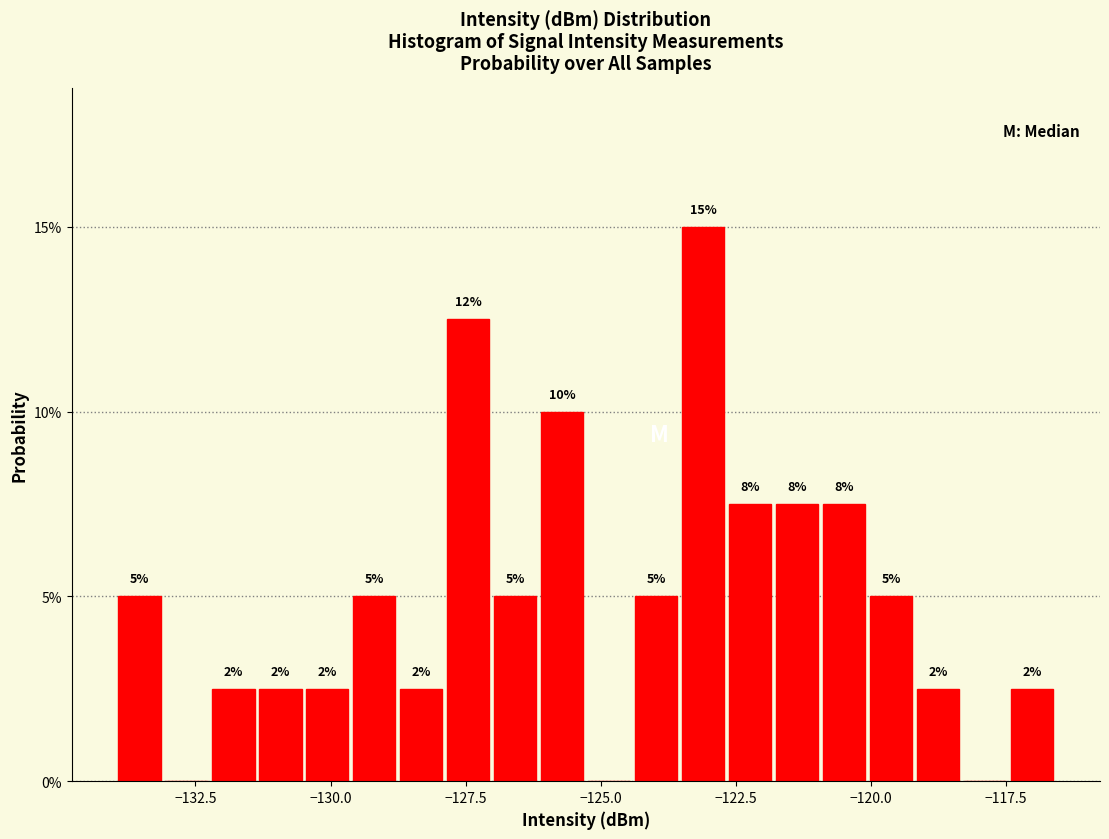

Around what value on the x-axis is the tallest bar? Give the approximate position of its centre, as read against the axis.

-123.0